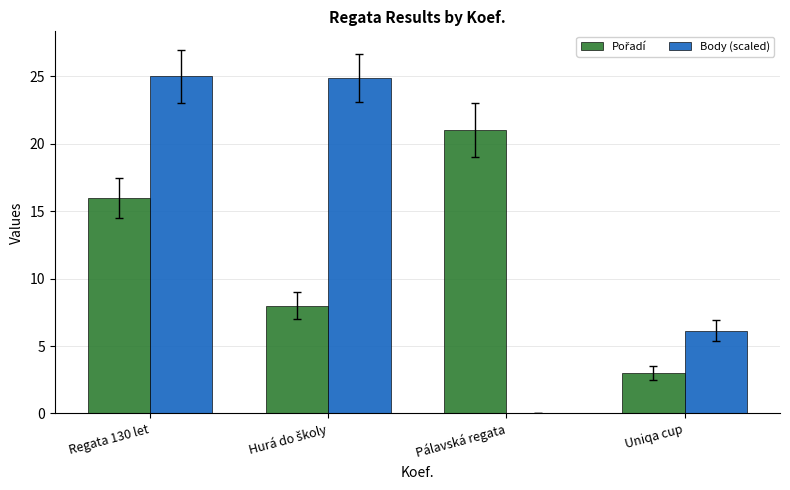

What value does the Body (scaled) series have at Uniqa cup?

6.1